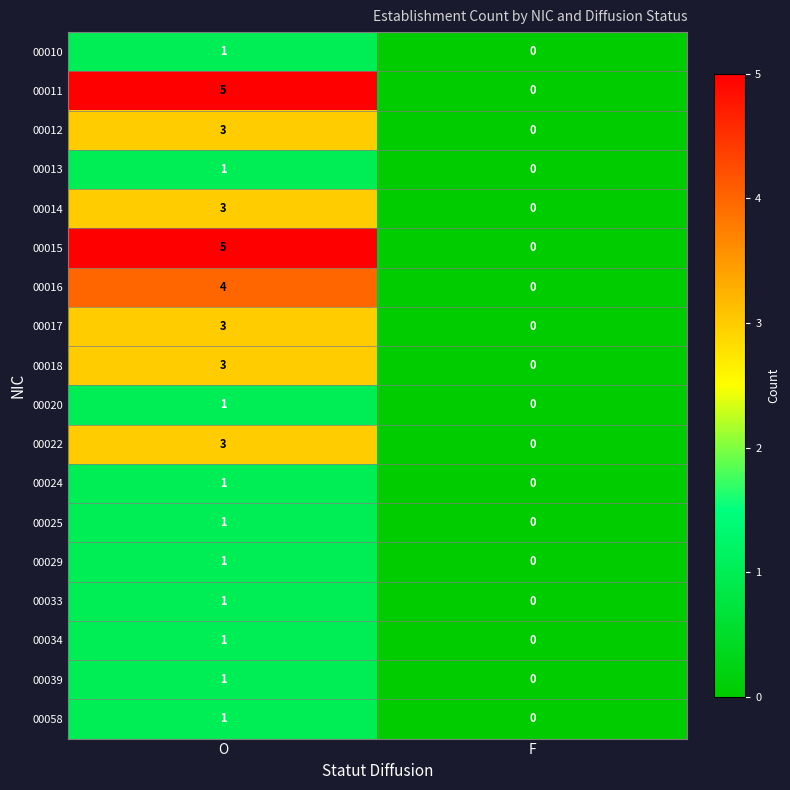

Is it true that 00022 equals 3 at O?

True